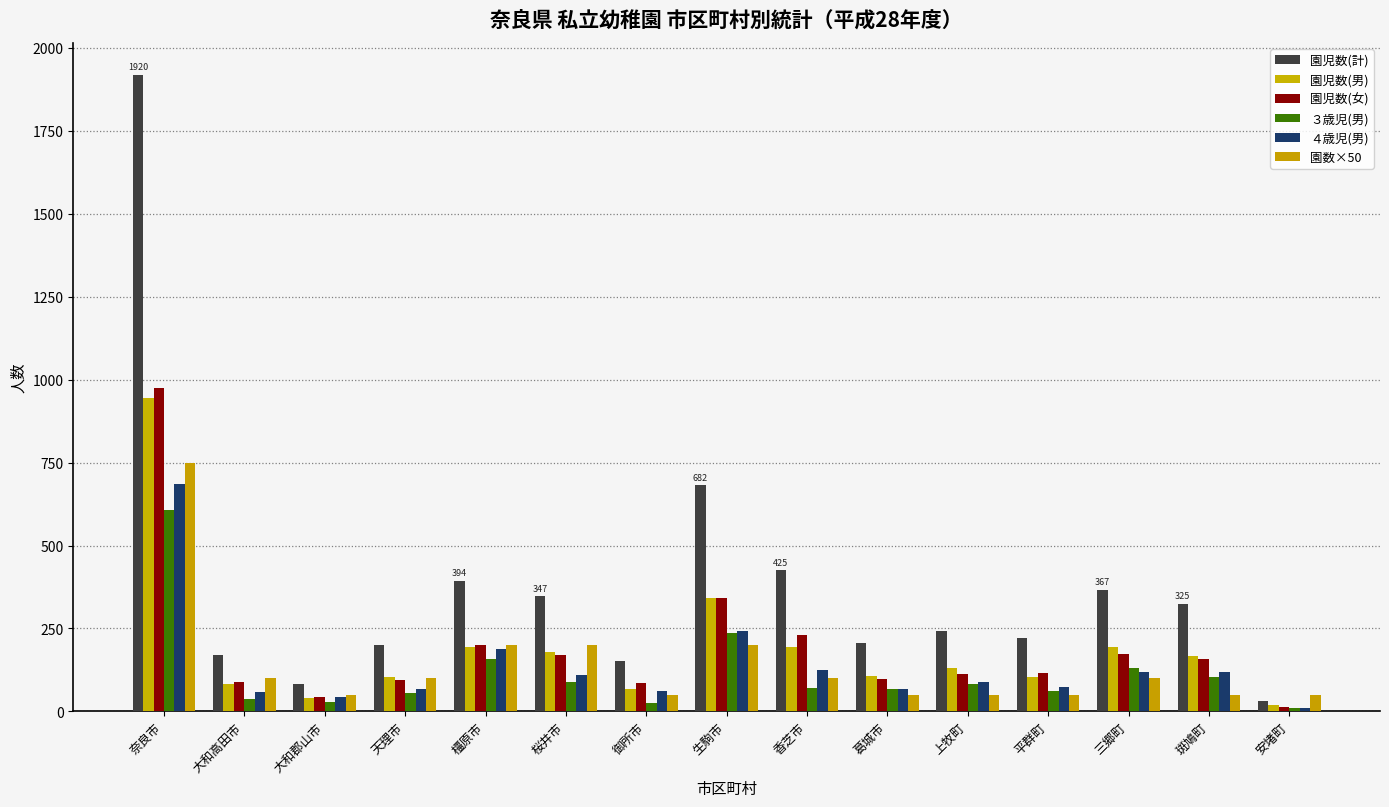

The ４歳児(男) series shows 71 at 橿原市. True or false?

False